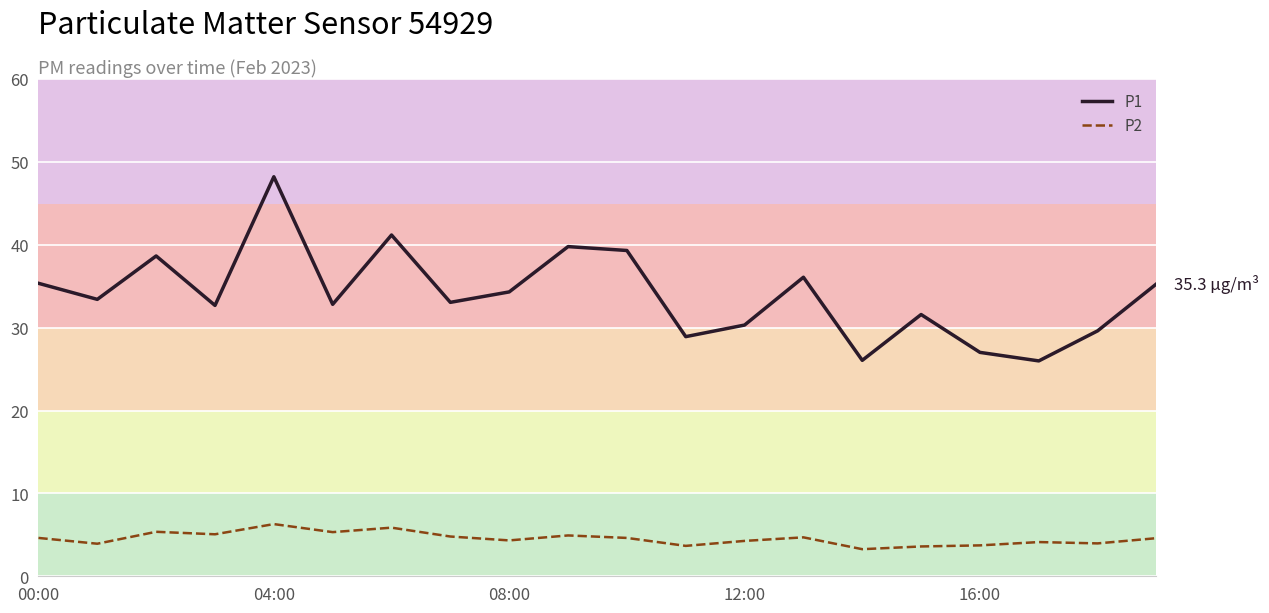

Which series has the largest range (max minus min)?

P1